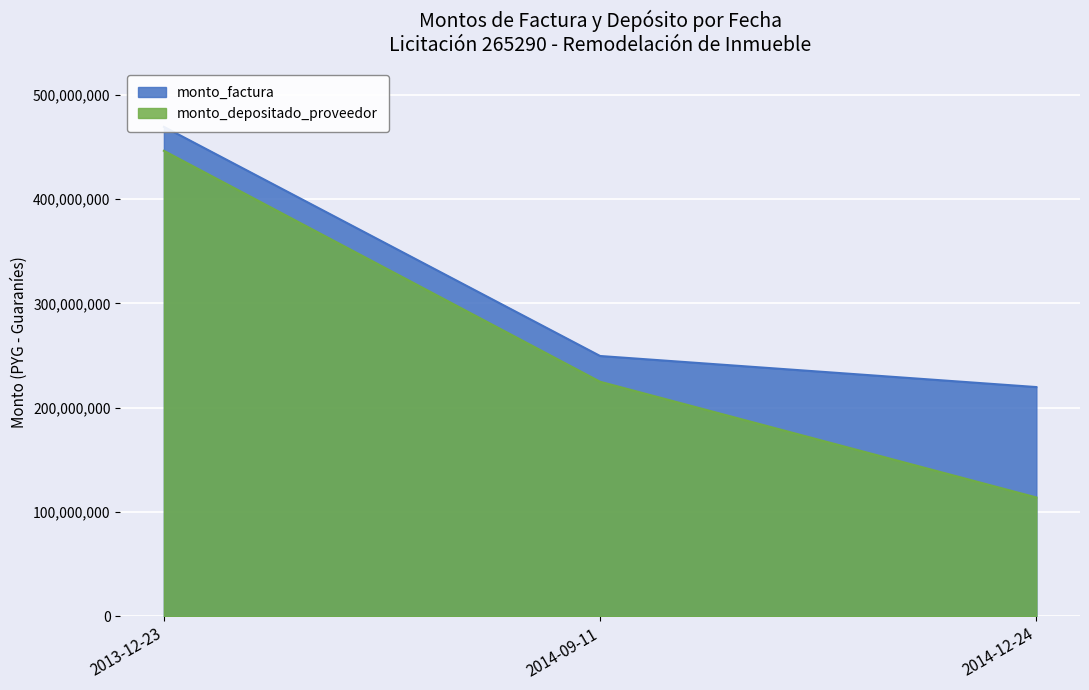

Rank the categories by monto_depositado_proveedor value from highest to lowest.

2013-12-23, 2014-09-11, 2014-12-24